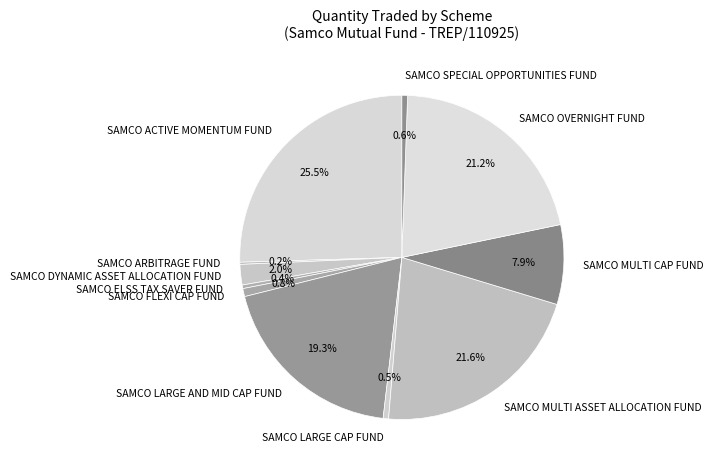

Between SAMCO LARGE CAP FUND and SAMCO MULTI ASSET ALLOCATION FUND, which is larger?

SAMCO MULTI ASSET ALLOCATION FUND